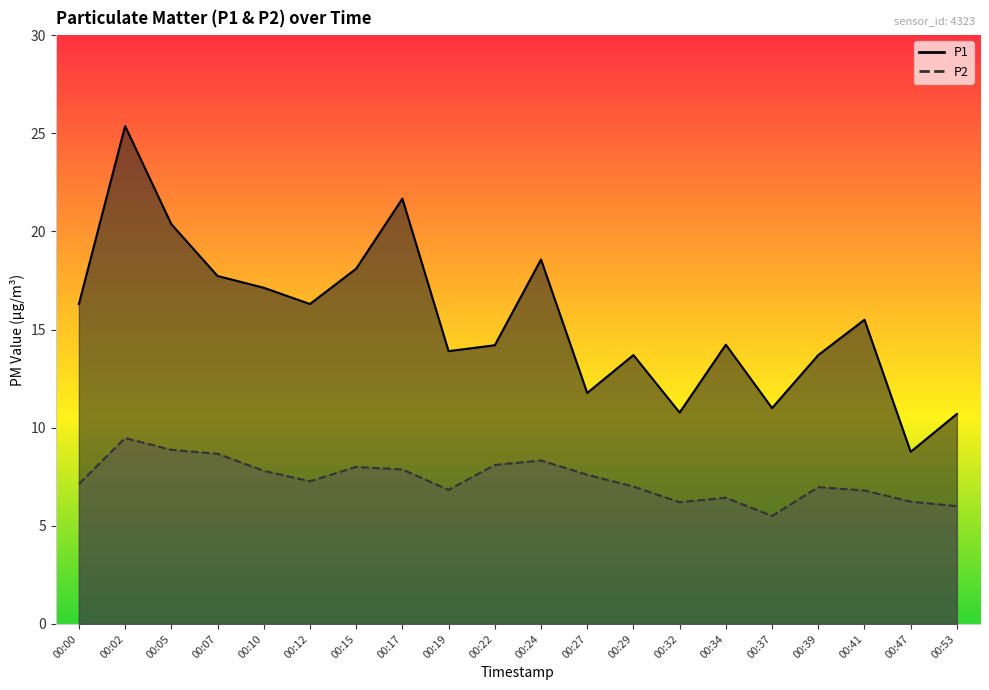

Which series has the widest spread of values?

P1